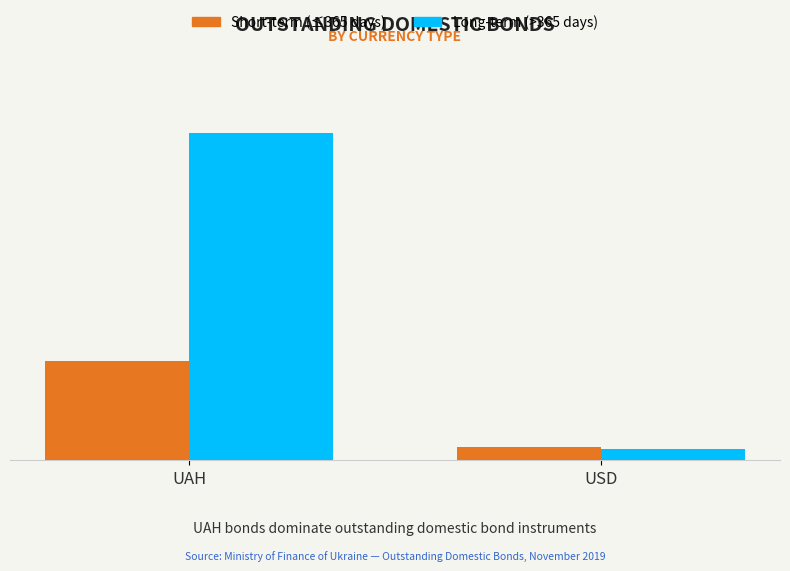

Does the chart contain any negative values?

No